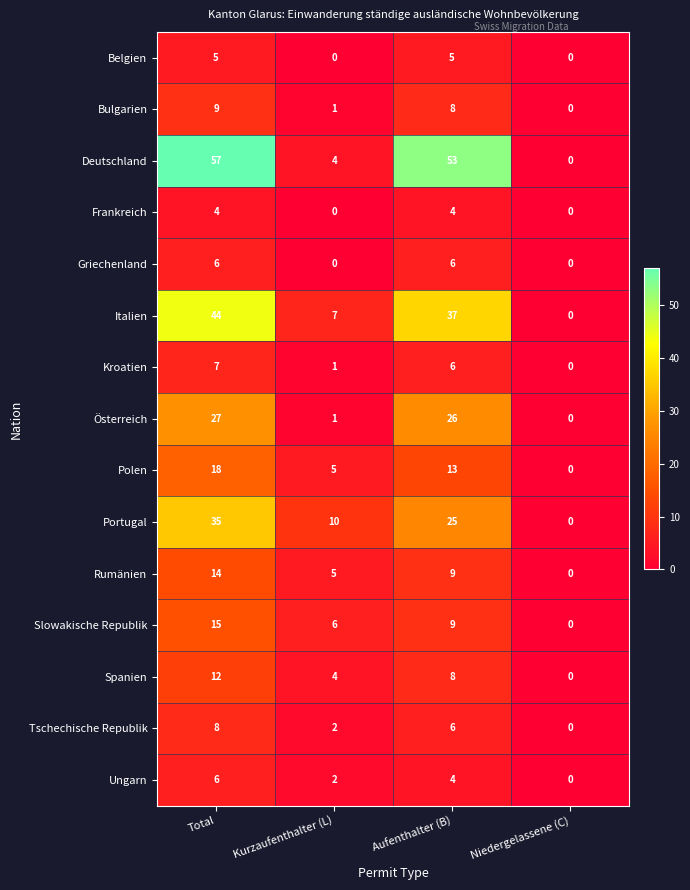

Which series changed the most between Kurzaufenthalter (L) and Niedergelassene (C)?

Portugal